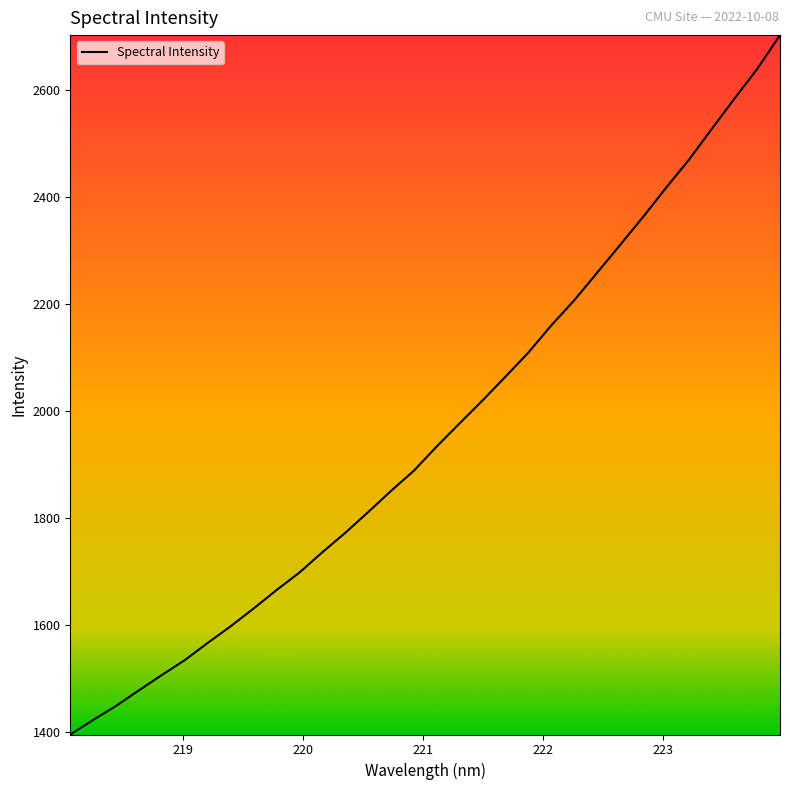

What is the difference between the maximum and minimum values?

1306.5